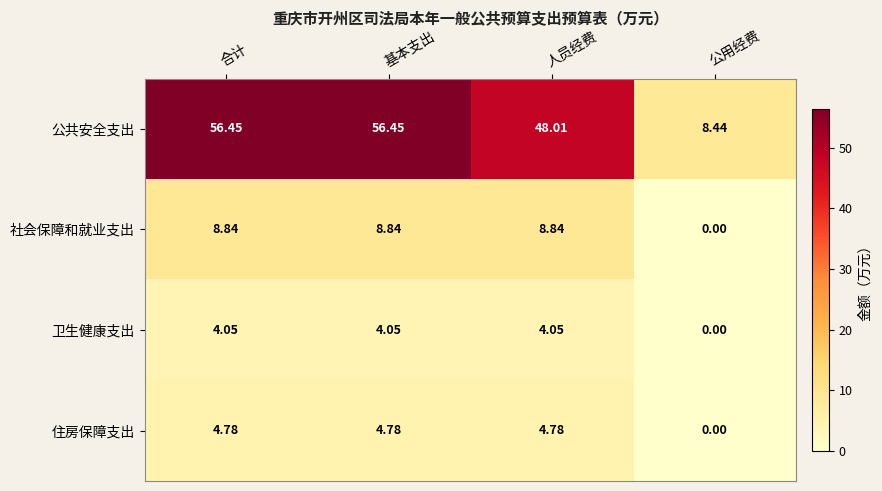

Which category has the lowest value across all series?

公用经费